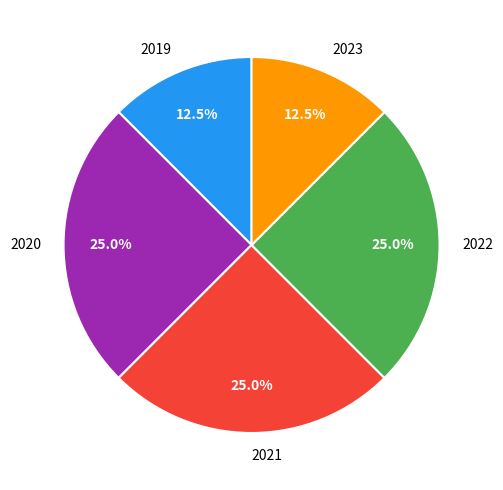

What is the ratio of the value at 2021 to the value at 2022?

1.0